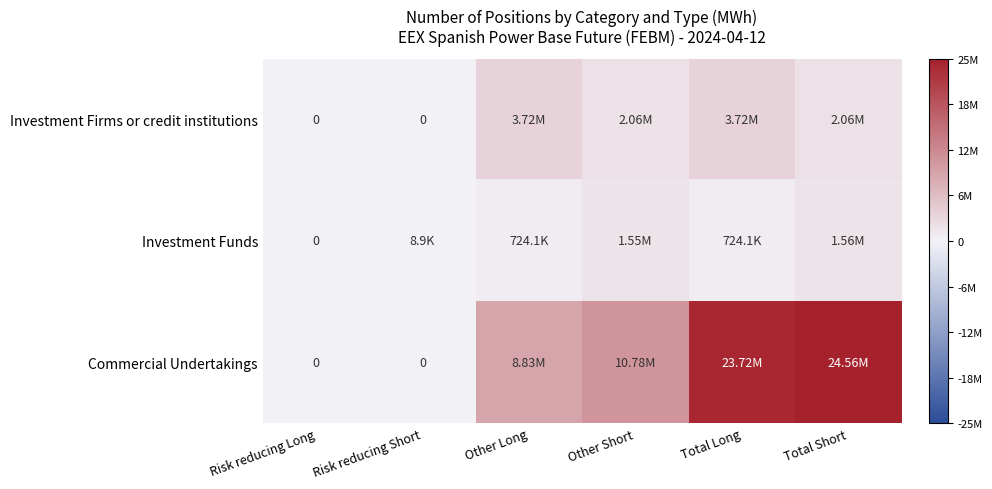

At which label does Investment Firms or credit institutions reach its minimum?

Risk reducing Long